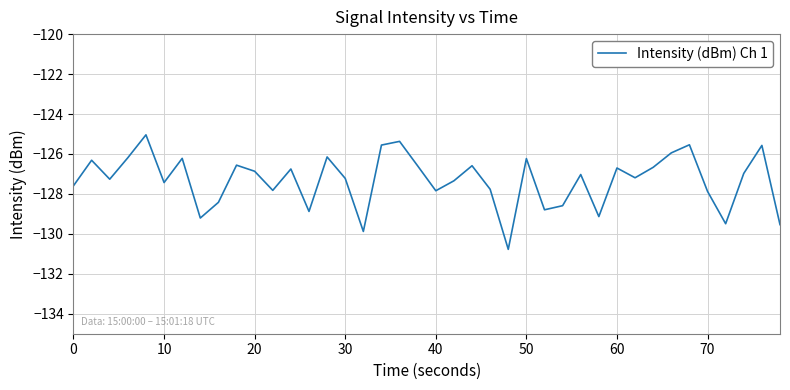

What is the maximum value shown in the chart?

-125.0